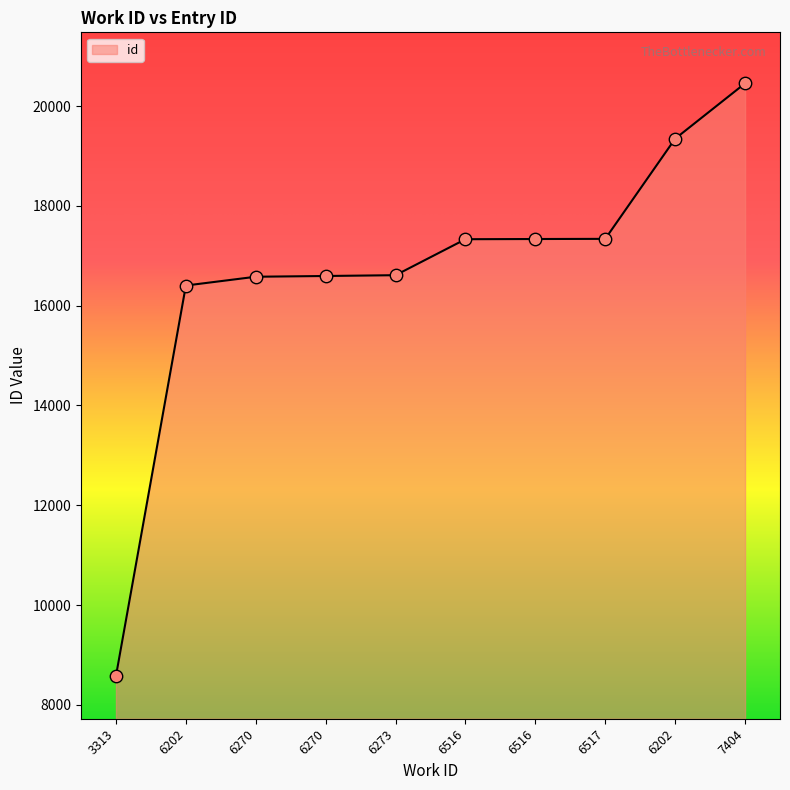

Between 6202 and 3313, which is larger?

6202